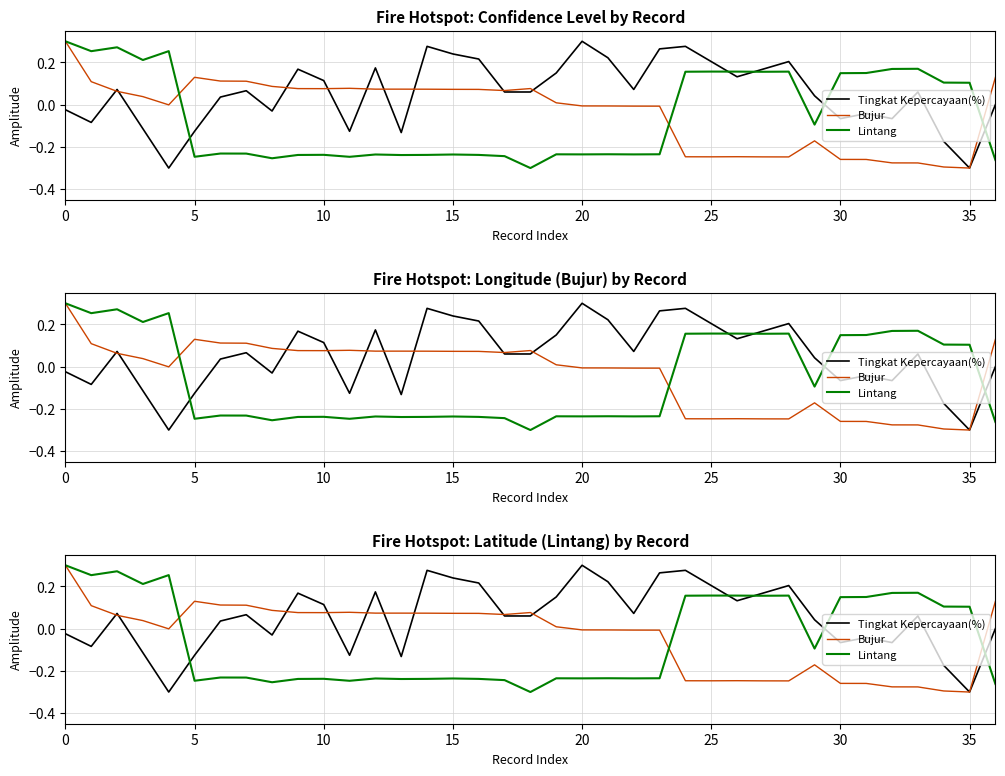

Rank the series by their maximum value, from lowest to highest.

Tingkat Kepercayaan(%), Bujur, Lintang